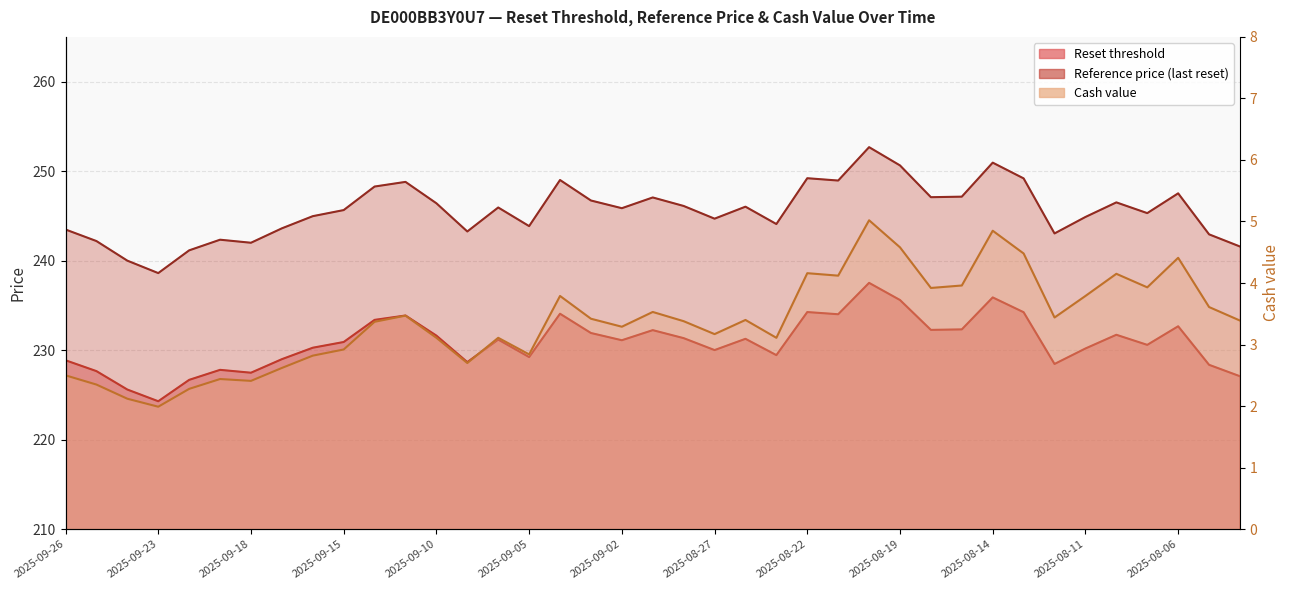

How many interior local valleys does the Cash value series have?

11